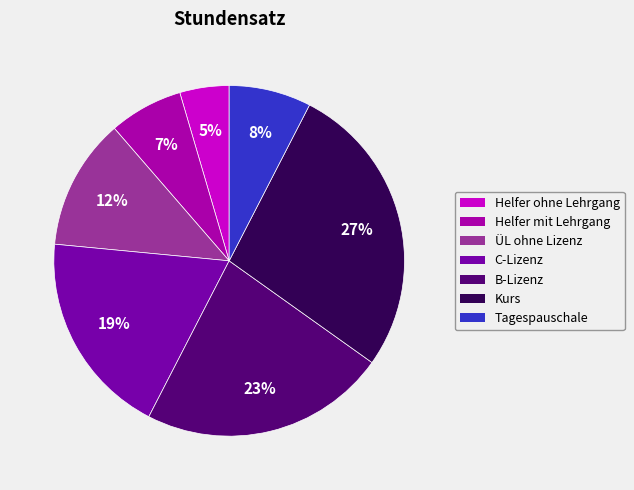

Combined, do C-Lizenz and Helfer ohne Lehrgang account for over 50%?

No